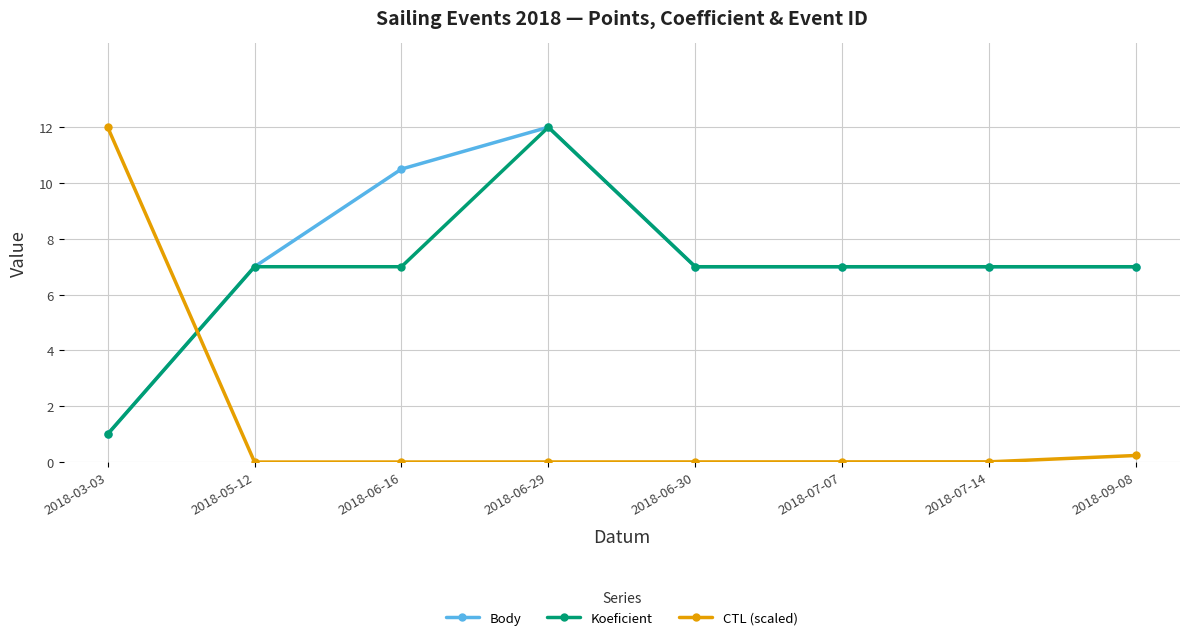

At how many categories does at least one series exceed 1?

8